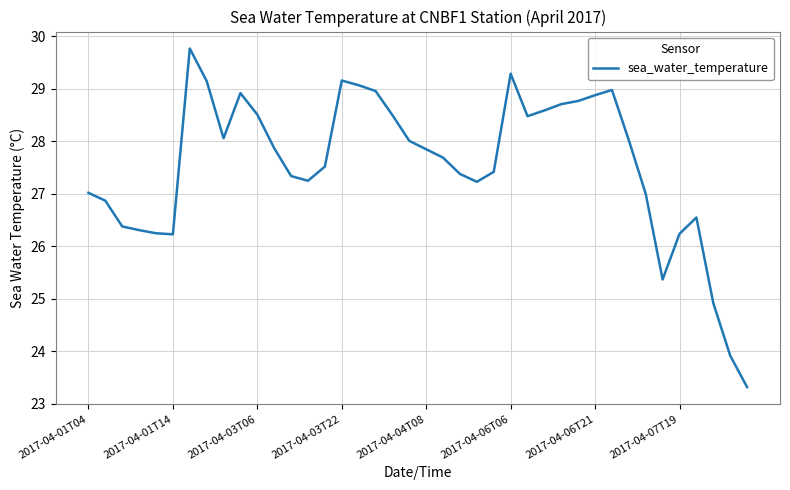

What is the greatest value displayed?

29.8